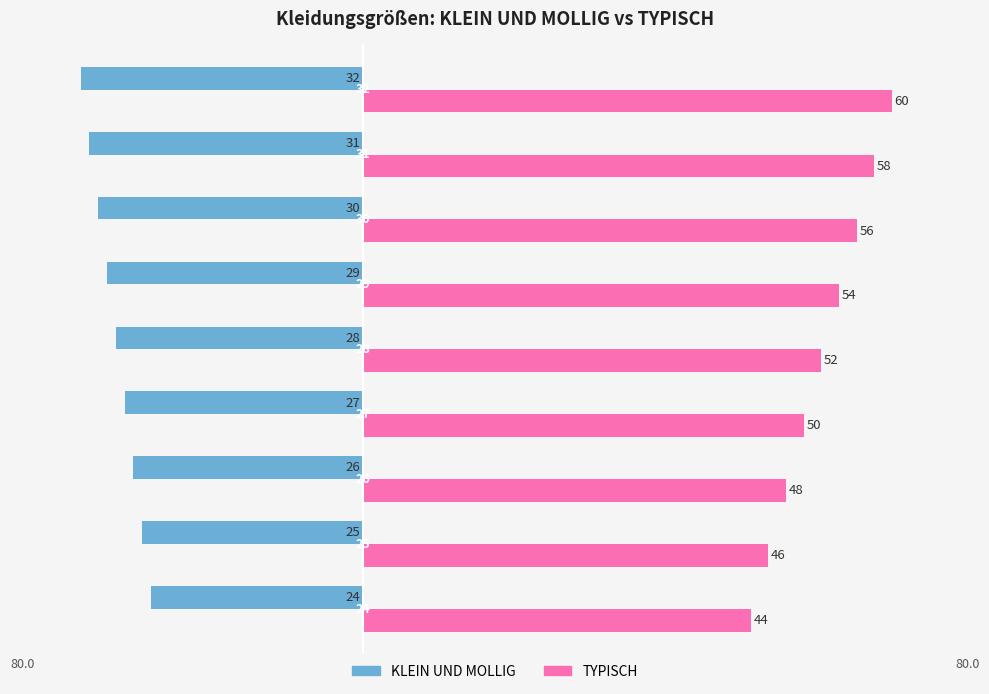

What are all the series names shown in the legend?

KLEIN UND MOLLIG, TYPISCH